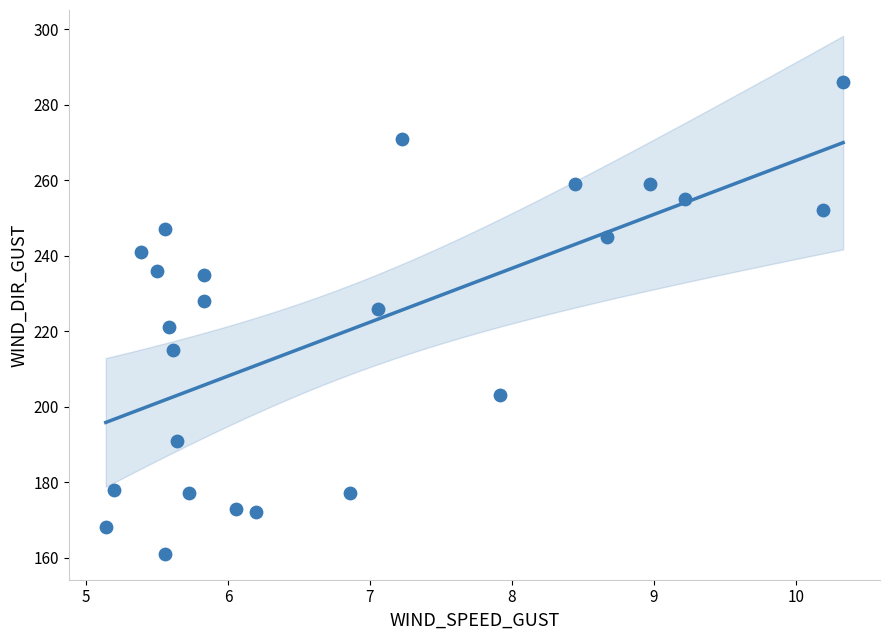

What is the range of Y values (max minus min)?

125